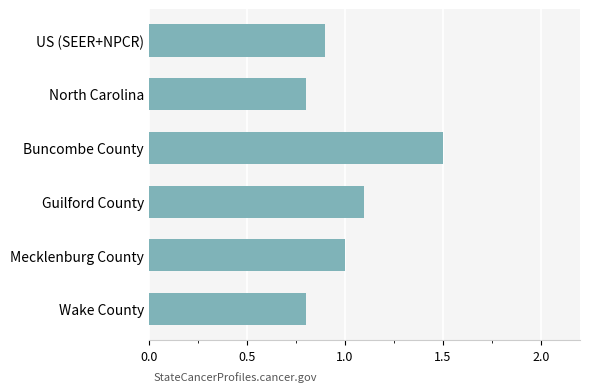

What value does the data have at Guilford County?

1.1